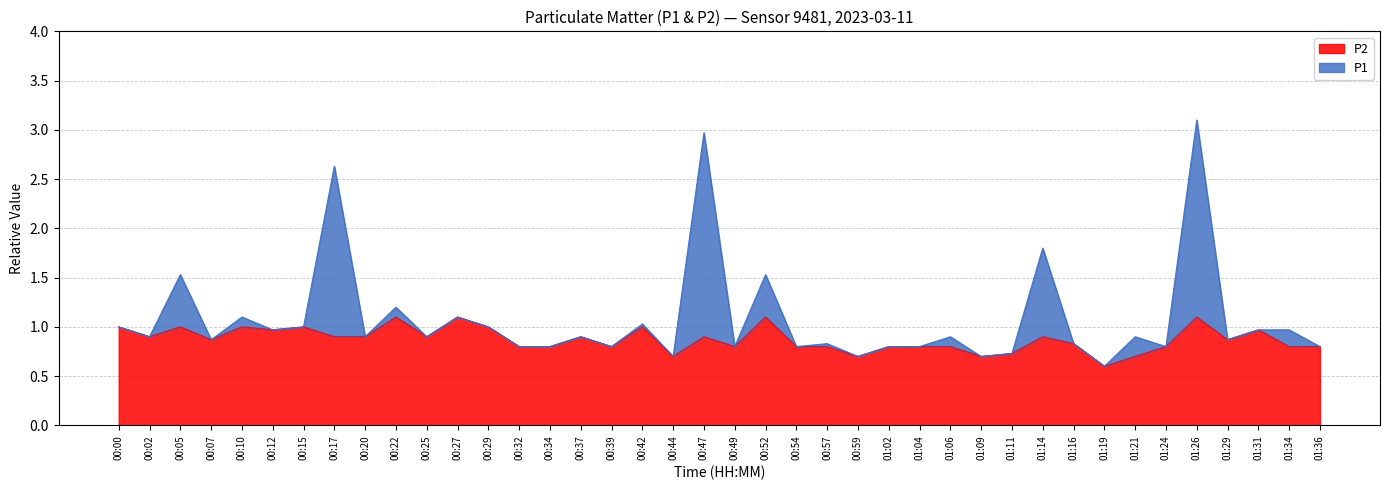

What is the difference between the highest and lowest values at 01:21?

0.2